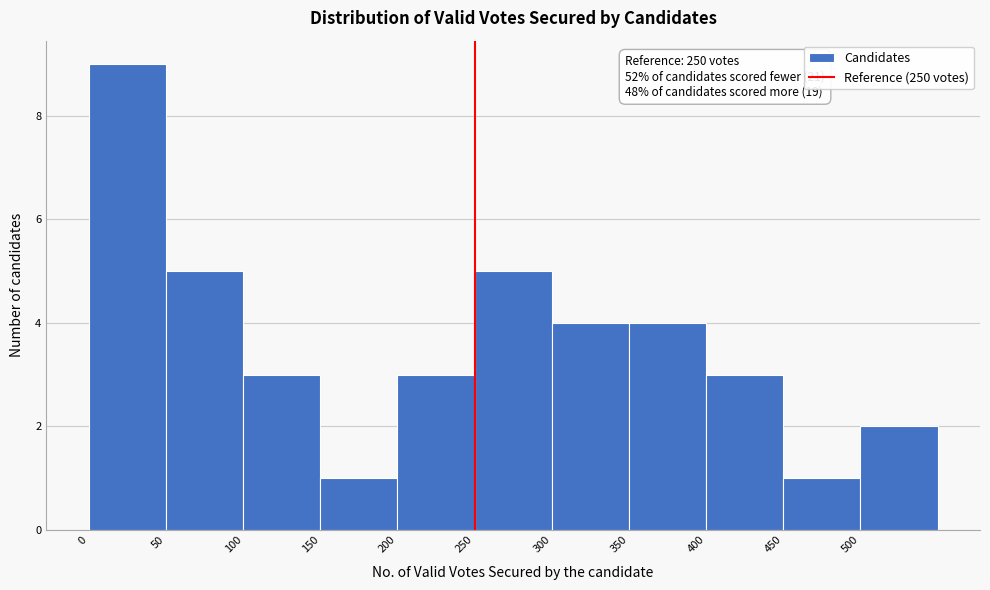

Over which range of the x-axis is the bar tallest?

0 to 50